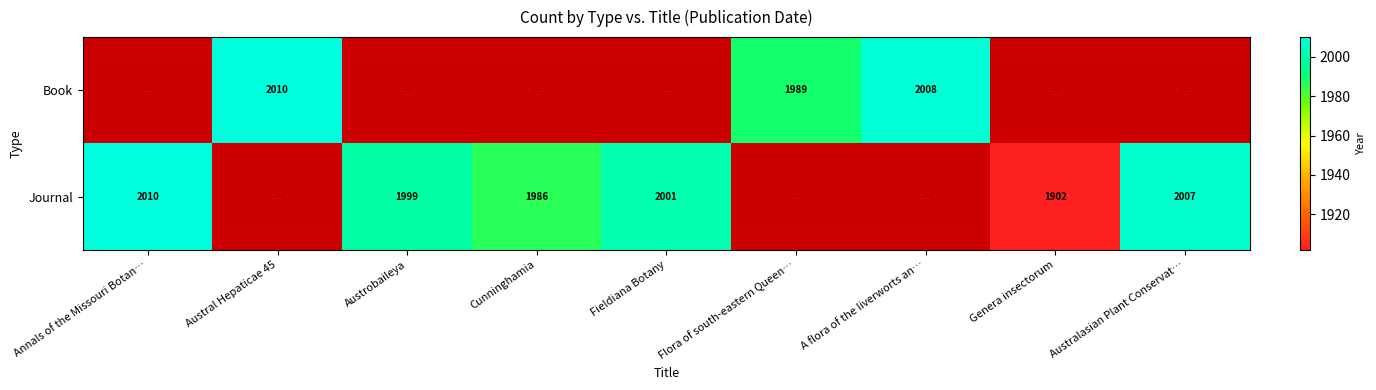

The Journal series shows 3087 at Australasian Plant Conservat…. True or false?

False